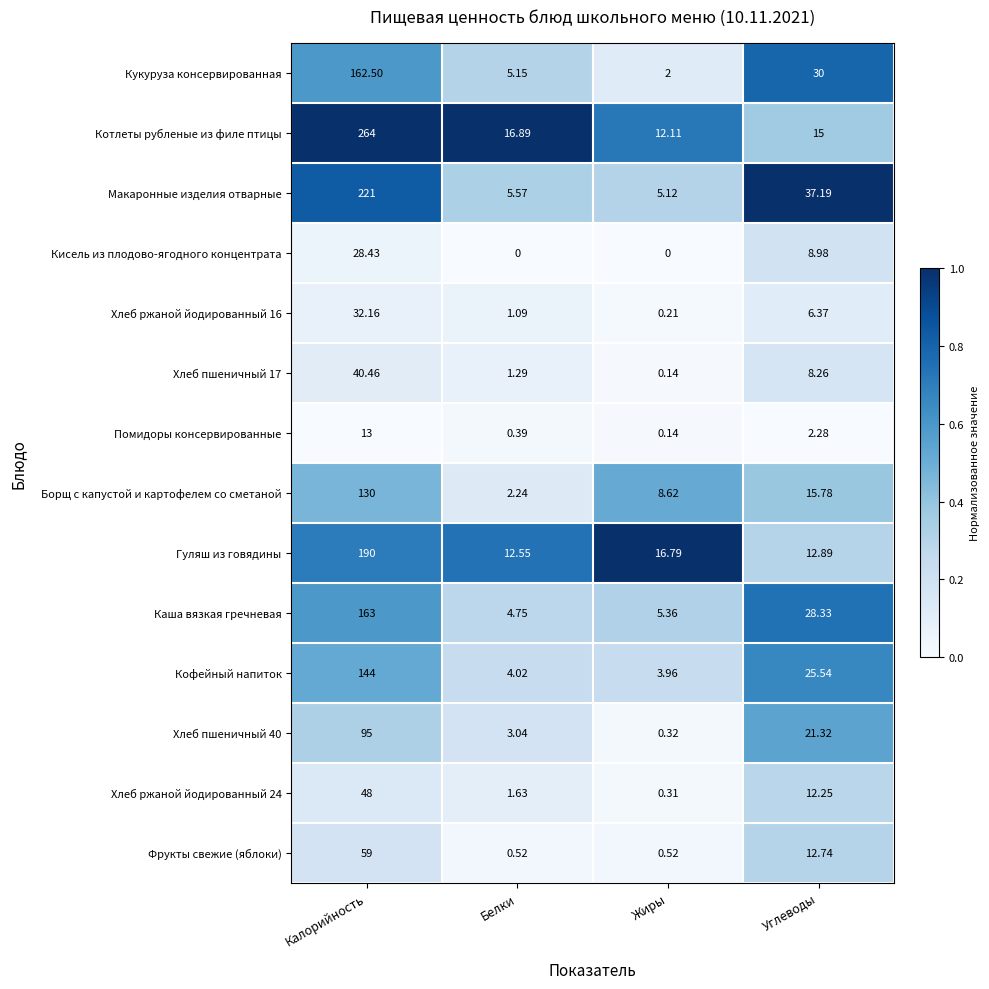

At which label does Каша вязкая гречневая first exceed 28?

Калорийность